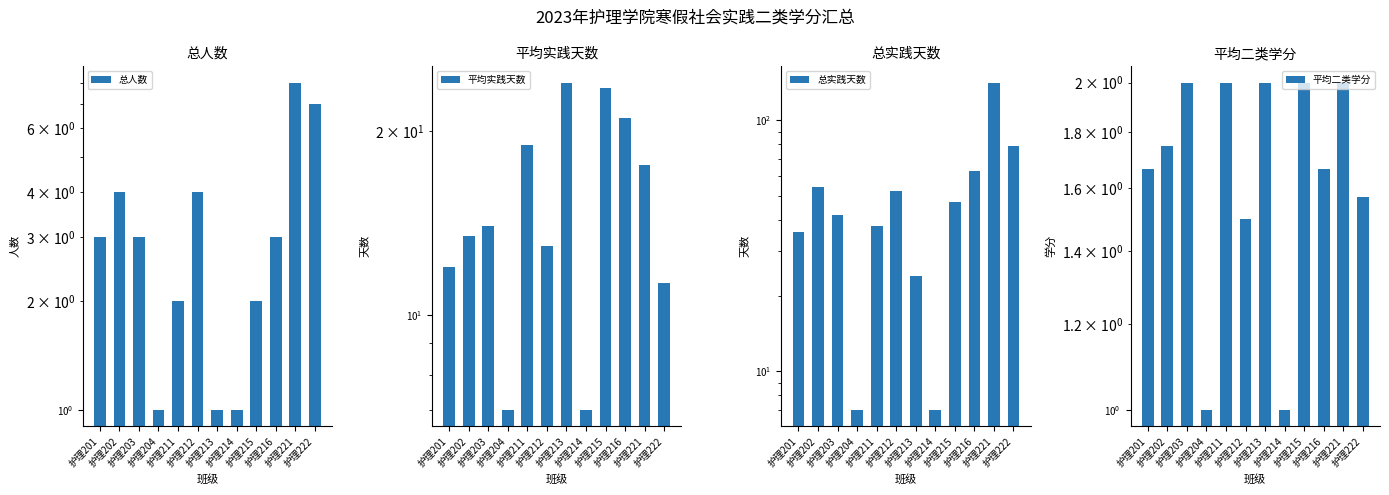

Rank the series by their maximum value, from highest to lowest.

总实践天数, 平均实践天数, 总人数, 平均二类学分